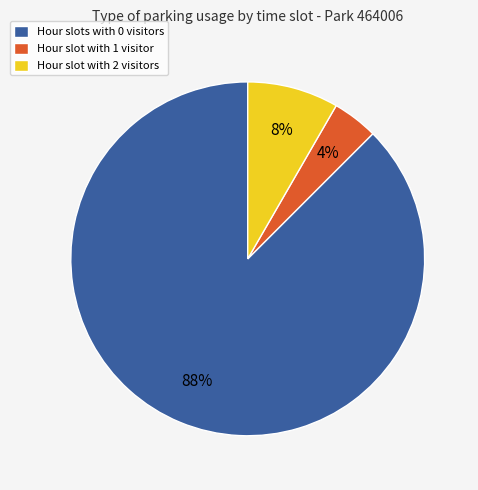

What is the largest slice in the pie chart?

Hour slots with 0 visitors